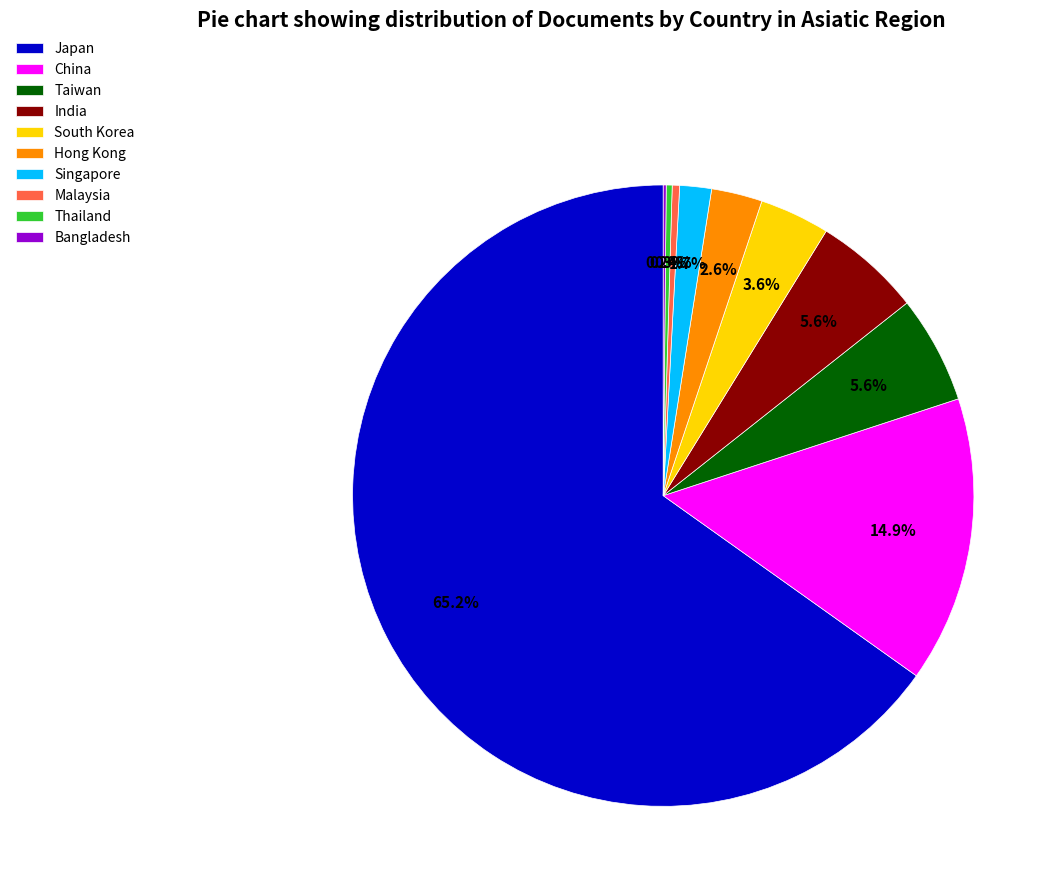

Is there any slice that represents more than half of the pie?

Yes